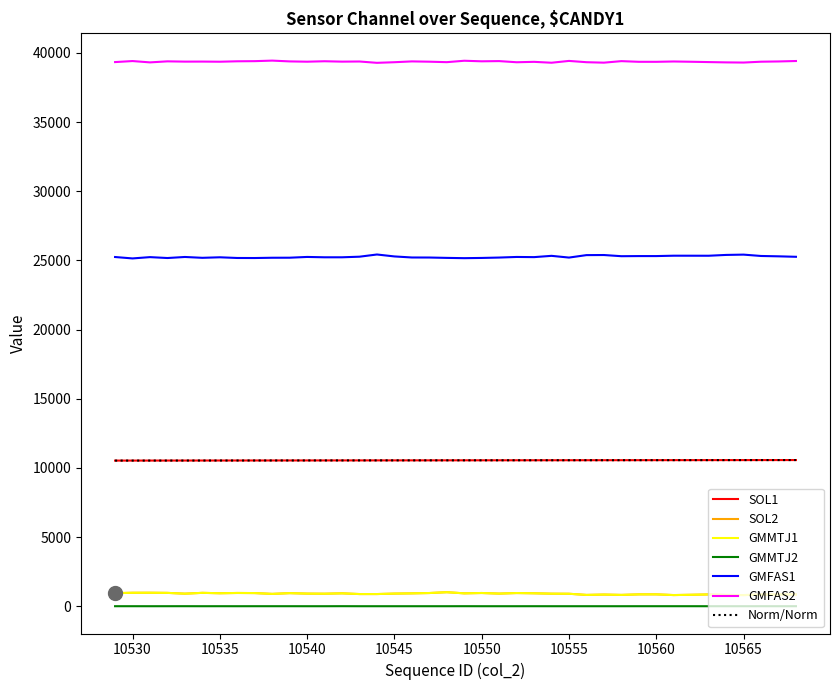

What is the maximum value for GMFAS2?

39448